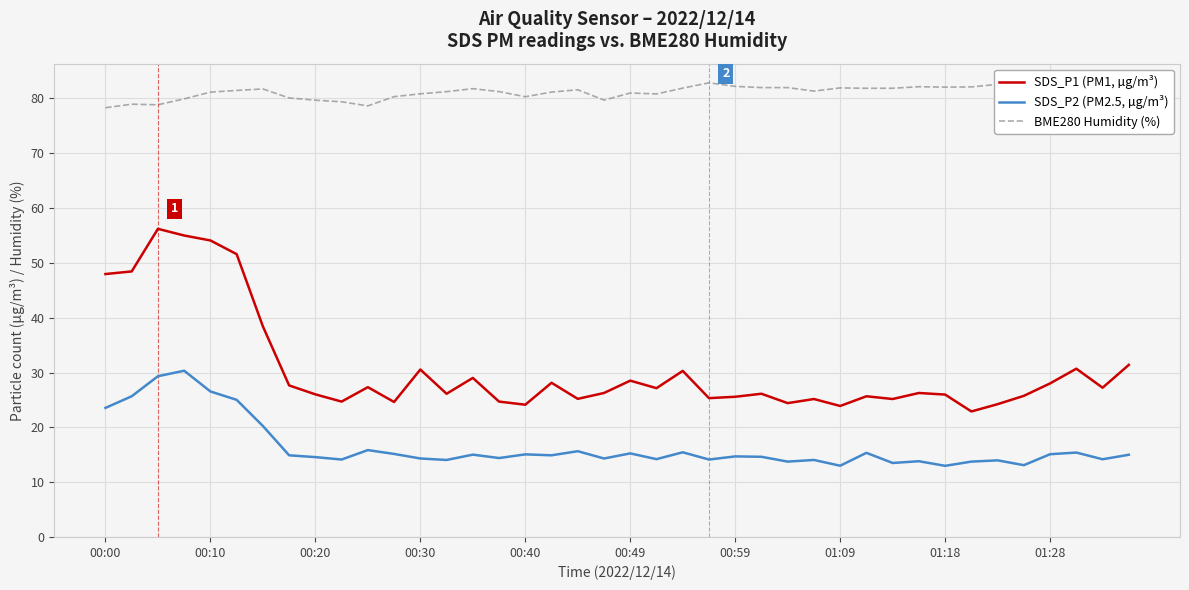

List the series in order of their overall mean, lowest first.

SDS_P2 (PM2.5, µg/m³), SDS_P1 (PM1, µg/m³), BME280 Humidity (%)